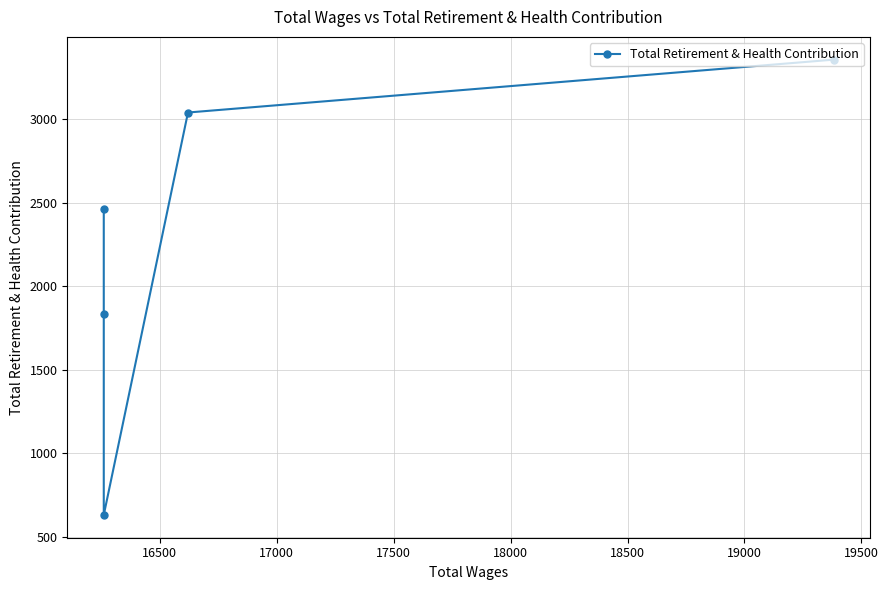

Does the chart have visible grid lines?

Yes